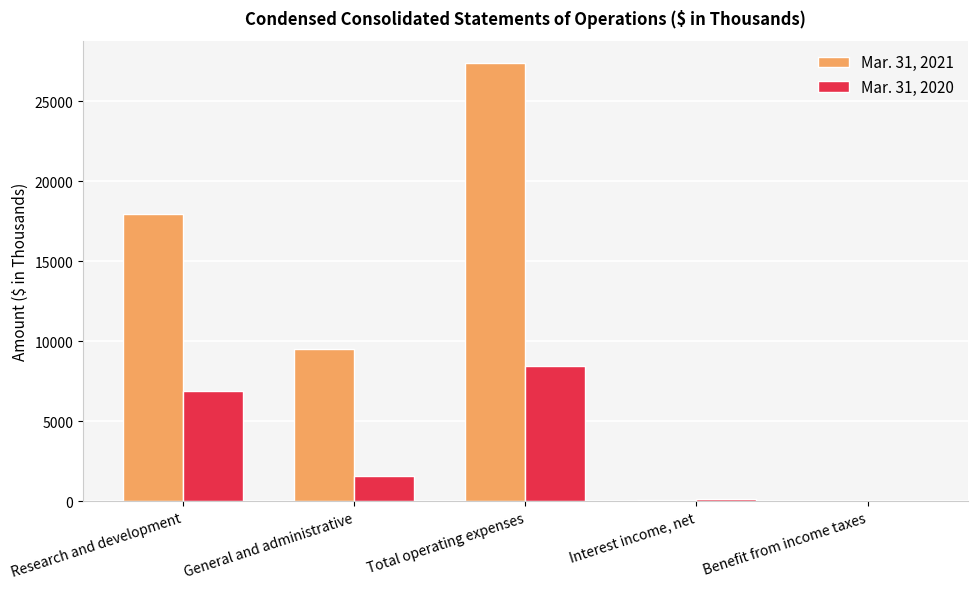

What is the approximate value of Mar. 31, 2021 at Total operating expenses, to the nearest 100?

27400